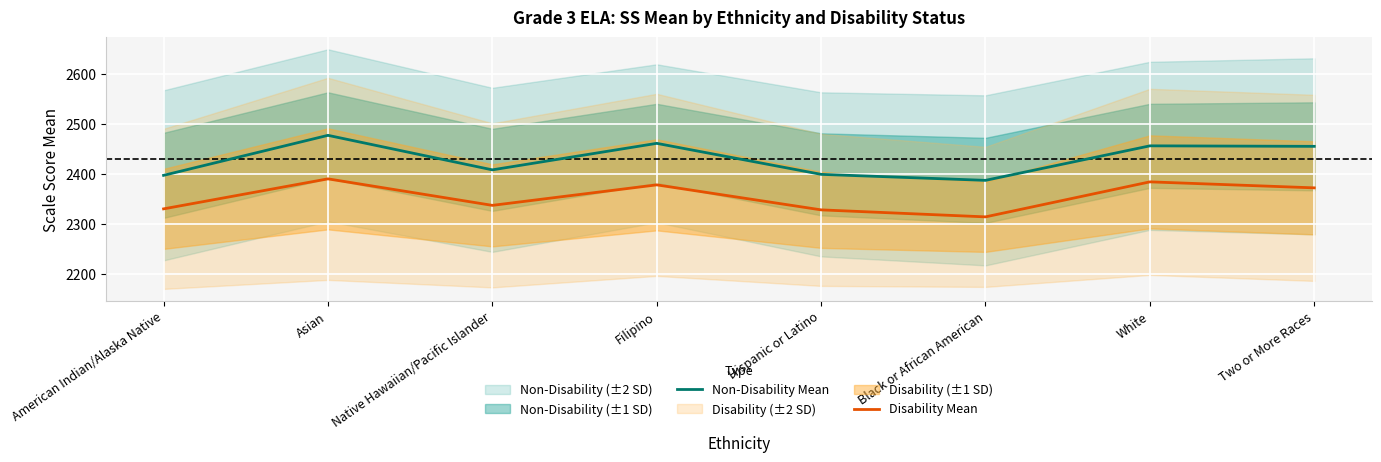

What is the sum of all Non-Disability Mean values?

19448